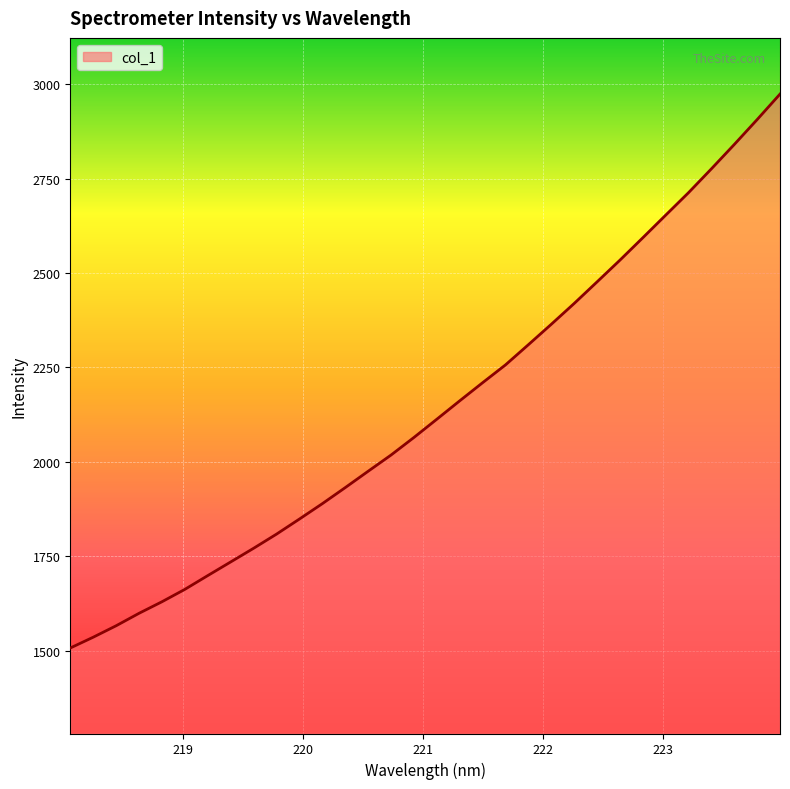

What is the smallest value displayed?

1507.9